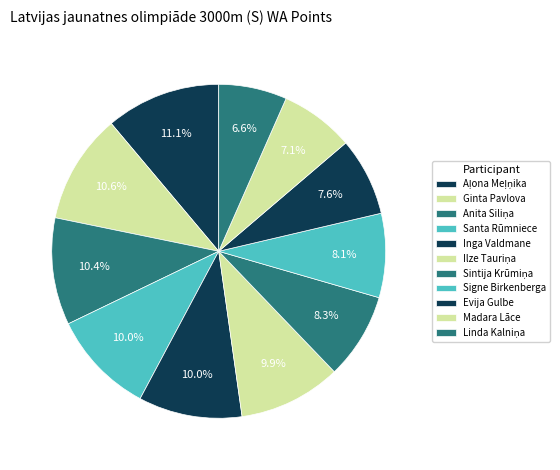

To the nearest percent, what is the average slice percentage?

9%